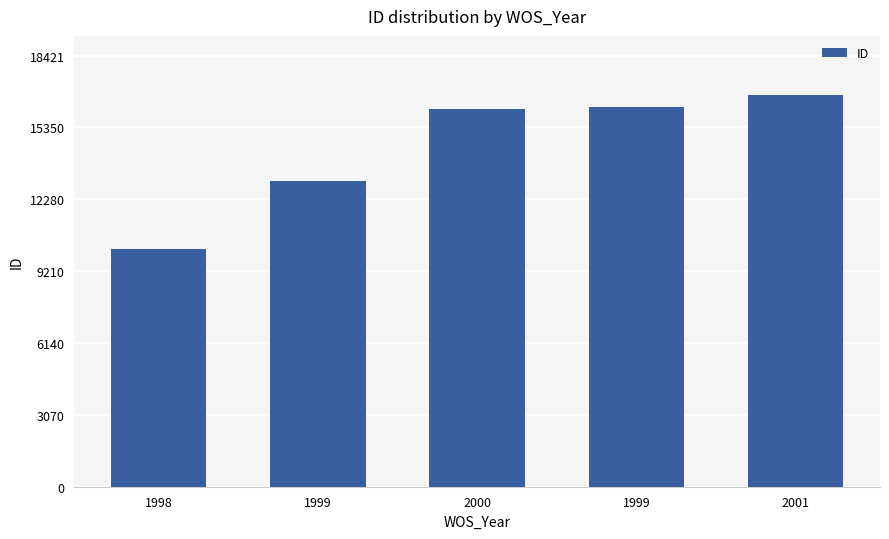

Reading left to right, extract all data points from this chart.

10147	13048	16135	16220	16747